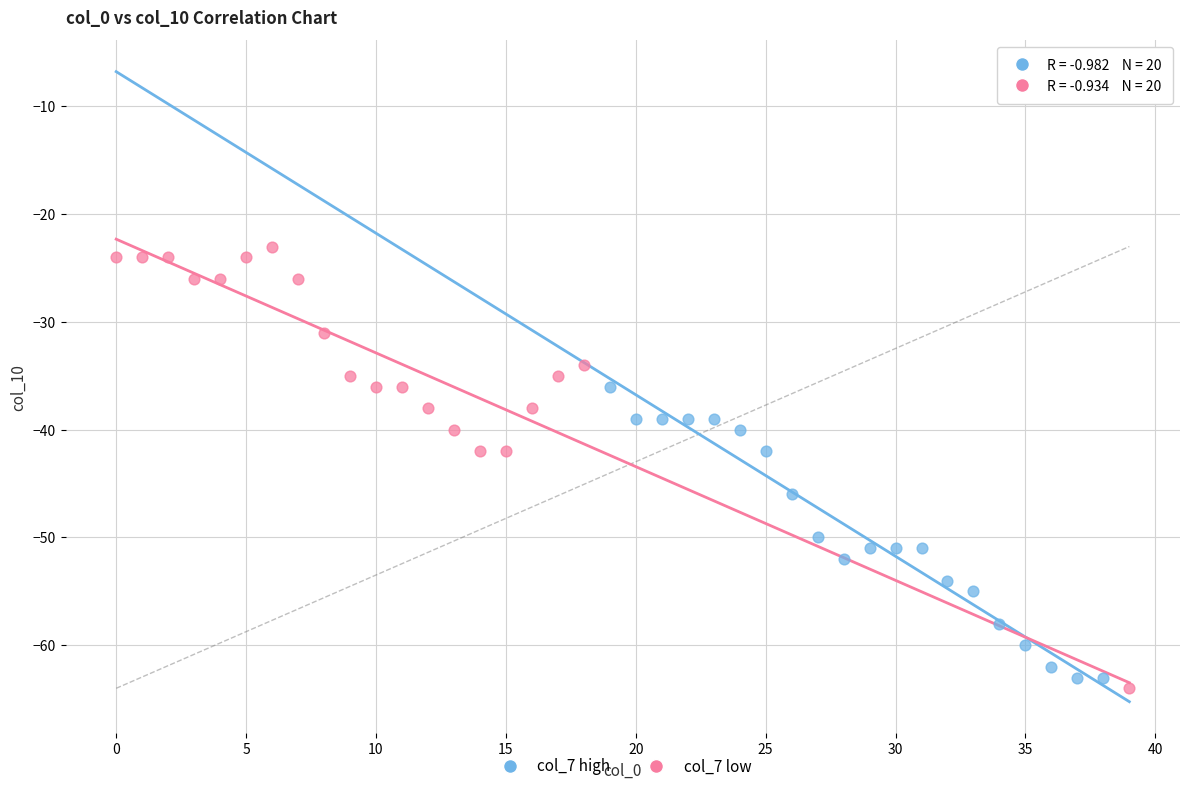

Which series has the largest Y range (max minus min)?

col_7 low